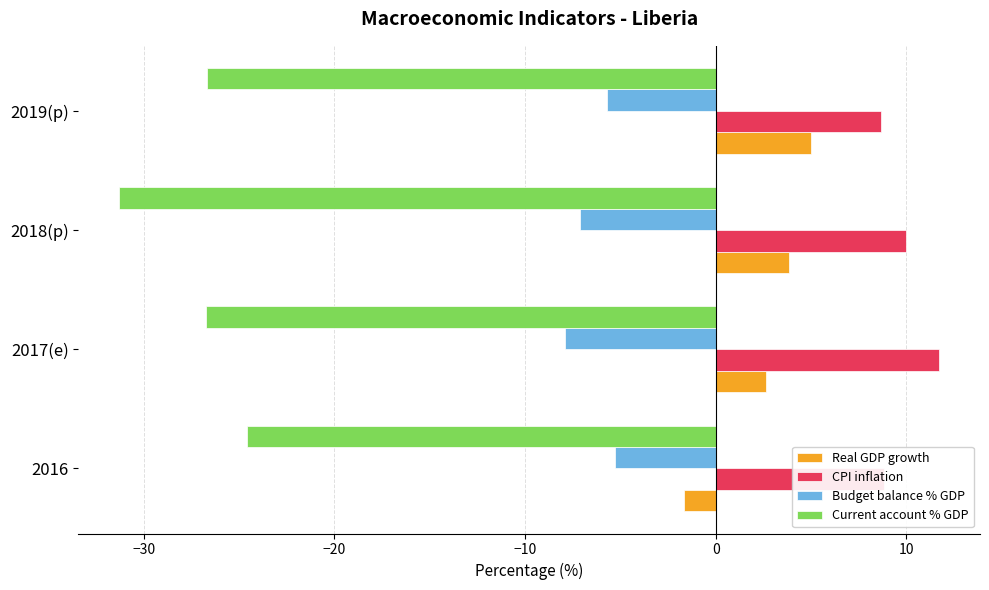

The value of CPI inflation at 2017(e) is 17.0. True or false?

False